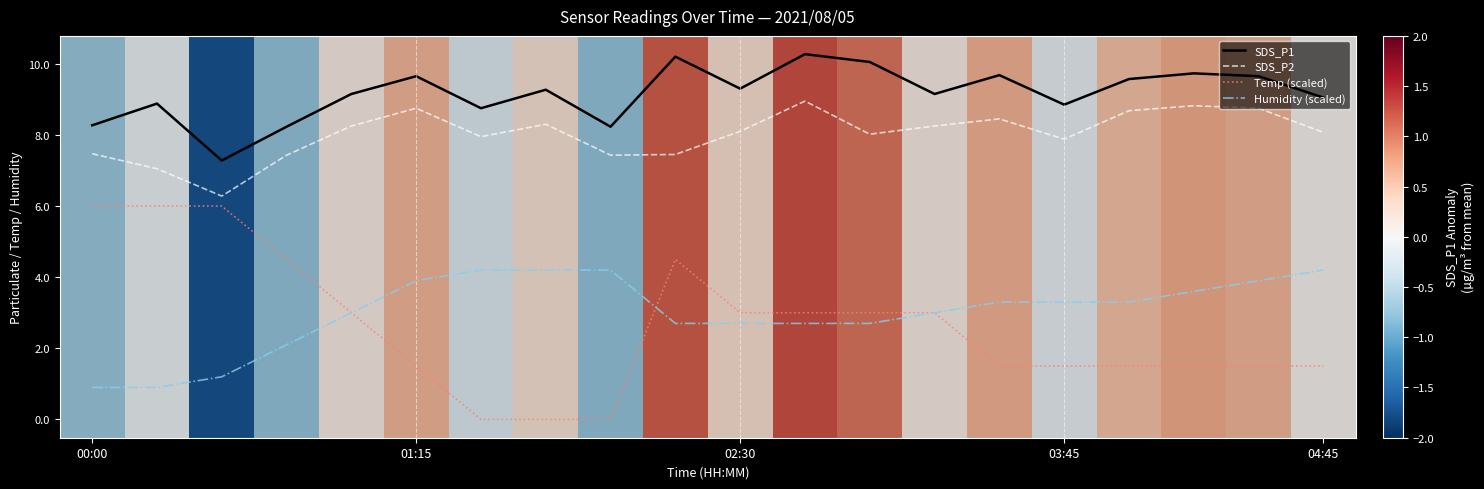

What are all the series names shown in the legend?

SDS_P1, SDS_P2, Temp (scaled), Humidity (scaled)